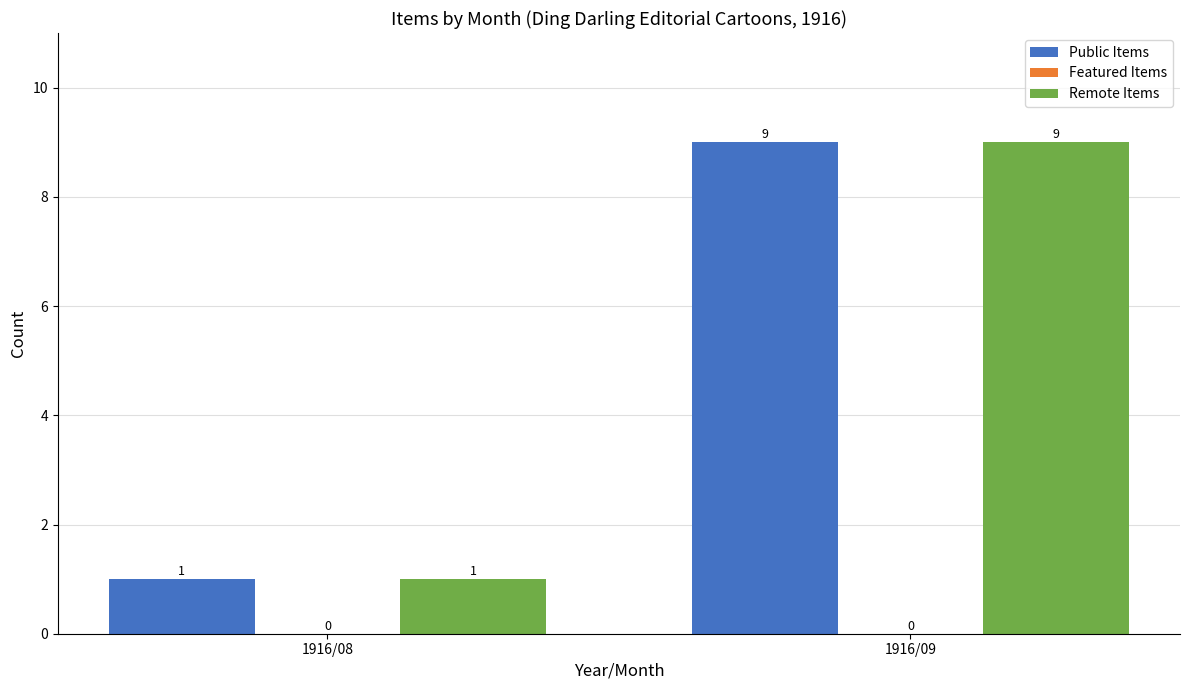

At which category is the sum across all series the highest?

1916/09